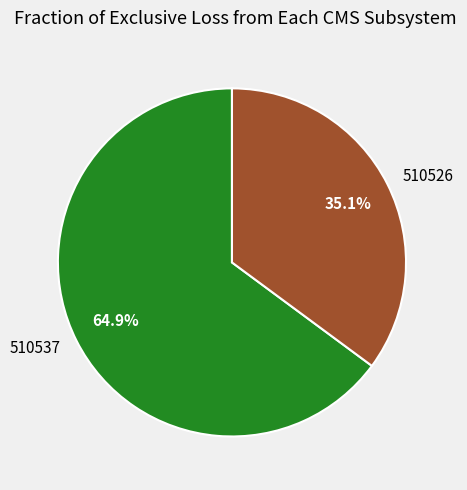

To the nearest percent, what is the combined percentage of 510537 and 510526?

100%